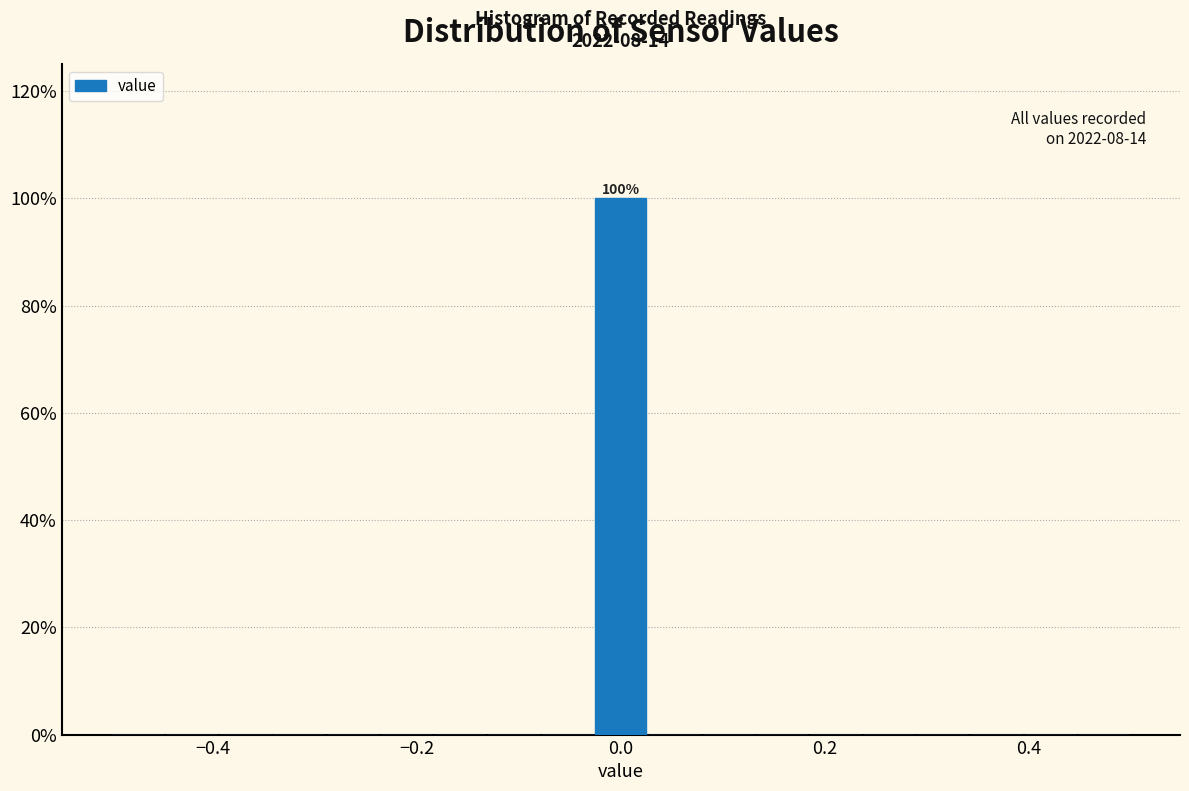

Read against the x-axis, roughly where is the centre of the tallest bar?

0.00